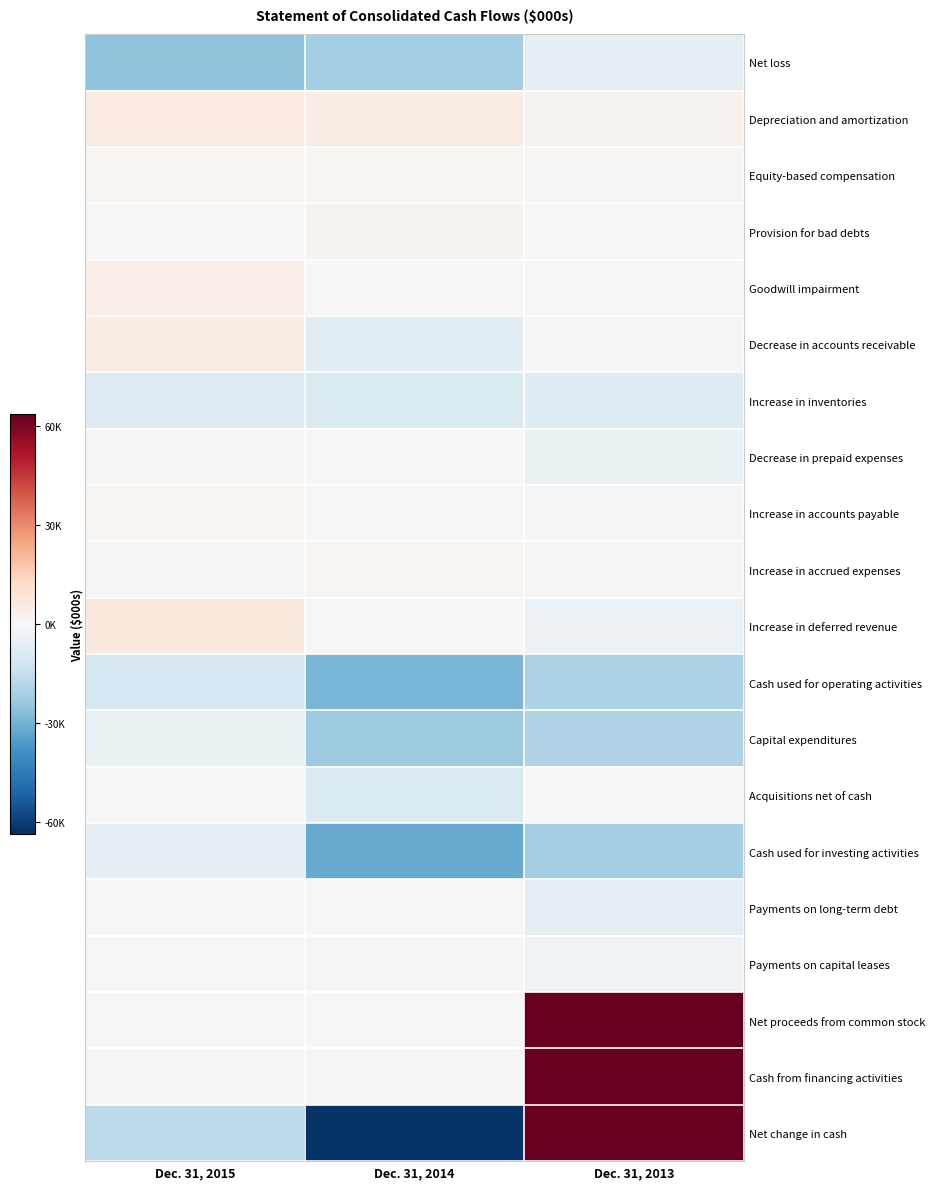

Reading left to right, transcribe all the data shown in this chart.

Net loss: Dec. 31, 2015=-25865	Dec. 31, 2014=-21843	Dec. 31, 2013=-6317
Depreciation and amortization: Dec. 31, 2015=5227	Dec. 31, 2014=4520	Dec. 31, 2013=2372
Equity-based compensation: Dec. 31, 2015=1725	Dec. 31, 2014=1206	Dec. 31, 2013=711
Provision for bad debts: Dec. 31, 2015=-254	Dec. 31, 2014=2391	Dec. 31, 2013=152
Goodwill impairment: Dec. 31, 2015=4419	Dec. 31, 2014=0	Dec. 31, 2013=0
Decrease in accounts receivable: Dec. 31, 2015=4567	Dec. 31, 2014=-7162	Dec. 31, 2013=-823
Increase in inventories: Dec. 31, 2015=-8021	Dec. 31, 2014=-9098	Dec. 31, 2013=-8083
Decrease in prepaid expenses: Dec. 31, 2015=703	Dec. 31, 2014=-377	Dec. 31, 2013=-4334
Increase in accounts payable: Dec. 31, 2015=1654	Dec. 31, 2014=-97	Dec. 31, 2013=-1100
Increase in accrued expenses: Dec. 31, 2015=-823	Dec. 31, 2014=1861	Dec. 31, 2013=937
Increase in deferred revenue: Dec. 31, 2015=6320	Dec. 31, 2014=-17	Dec. 31, 2013=-3707
Cash used for operating activities: Dec. 31, 2015=-10722	Dec. 31, 2014=-28932	Dec. 31, 2013=-20192
Capital expenditures: Dec. 31, 2015=-4938	Dec. 31, 2014=-23081	Dec. 31, 2013=-19311
Acquisitions net of cash: Dec. 31, 2015=0	Dec. 31, 2014=-9155	Dec. 31, 2013=0
Cash used for investing activities: Dec. 31, 2015=-5078	Dec. 31, 2014=-32236	Dec. 31, 2013=-21638
Payments on long-term debt: Dec. 31, 2015=-132	Dec. 31, 2014=-465	Dec. 31, 2013=-5488
Payments on capital leases: Dec. 31, 2015=-323	Dec. 31, 2014=-545	Dec. 31, 2013=-2162
Net proceeds from common stock: Dec. 31, 2015=0	Dec. 31, 2014=0	Dec. 31, 2013=91083
Cash from financing activities: Dec. 31, 2015=-670	Dec. 31, 2014=-677	Dec. 31, 2013=137512
Net change in cash: Dec. 31, 2015=-16860	Dec. 31, 2014=-62243	Dec. 31, 2013=95643